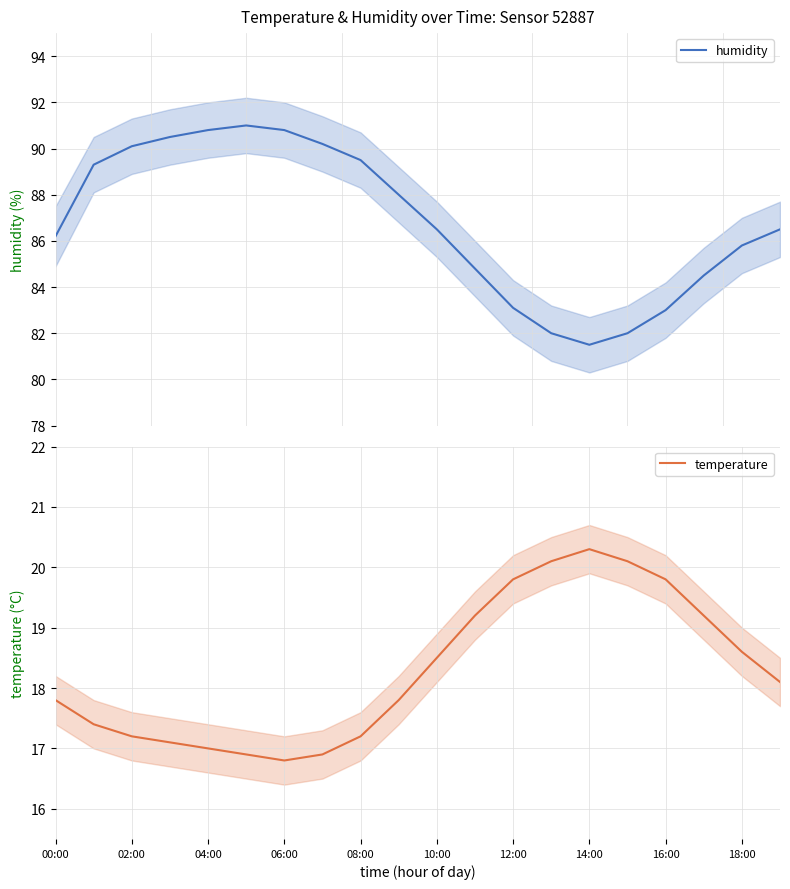

At which category does temperature reach its first local valley?

06:00